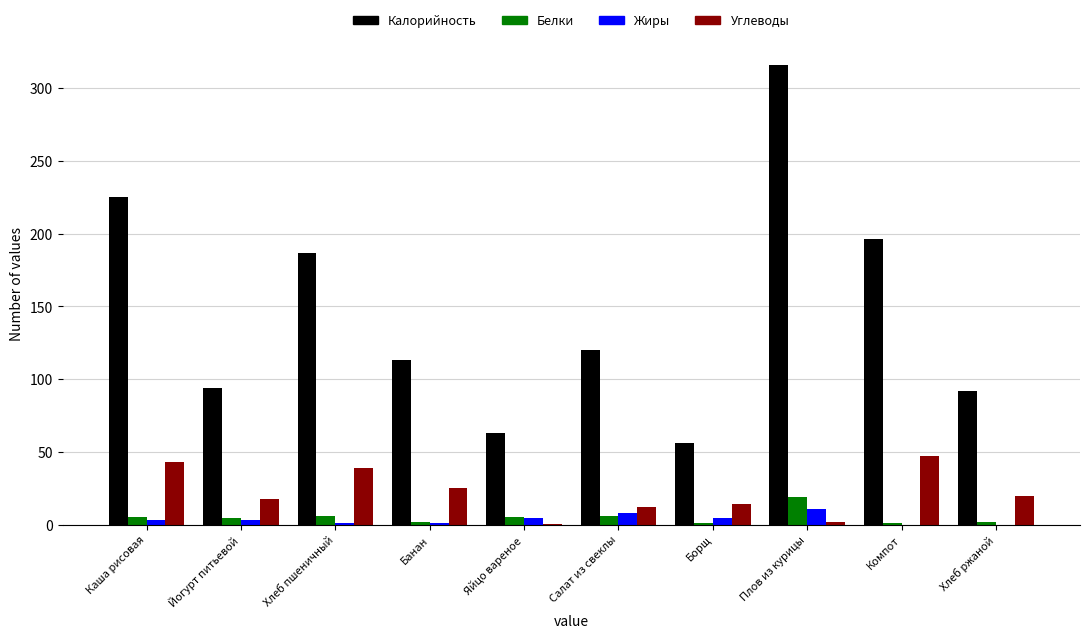

What is the total value across all series at Йогурт питьевой?

120.0